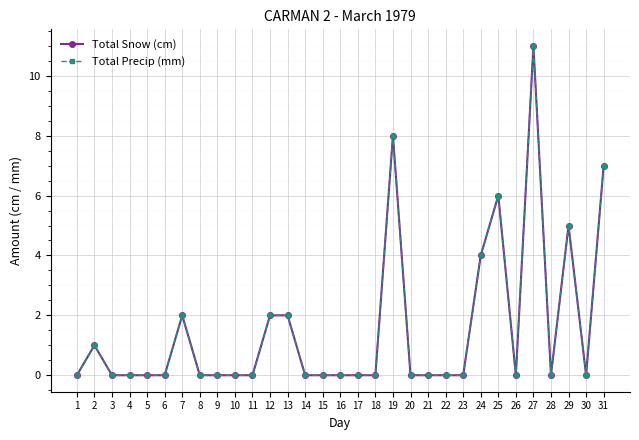

List the labels in order of Total Snow (cm) value, smallest first.

1, 3, 4, 5, 6, 8, 9, 10, 11, 14, 15, 16, 17, 18, 20, 21, 22, 23, 26, 28, 30, 2, 7, 12, 13, 24, 29, 25, 31, 19, 27